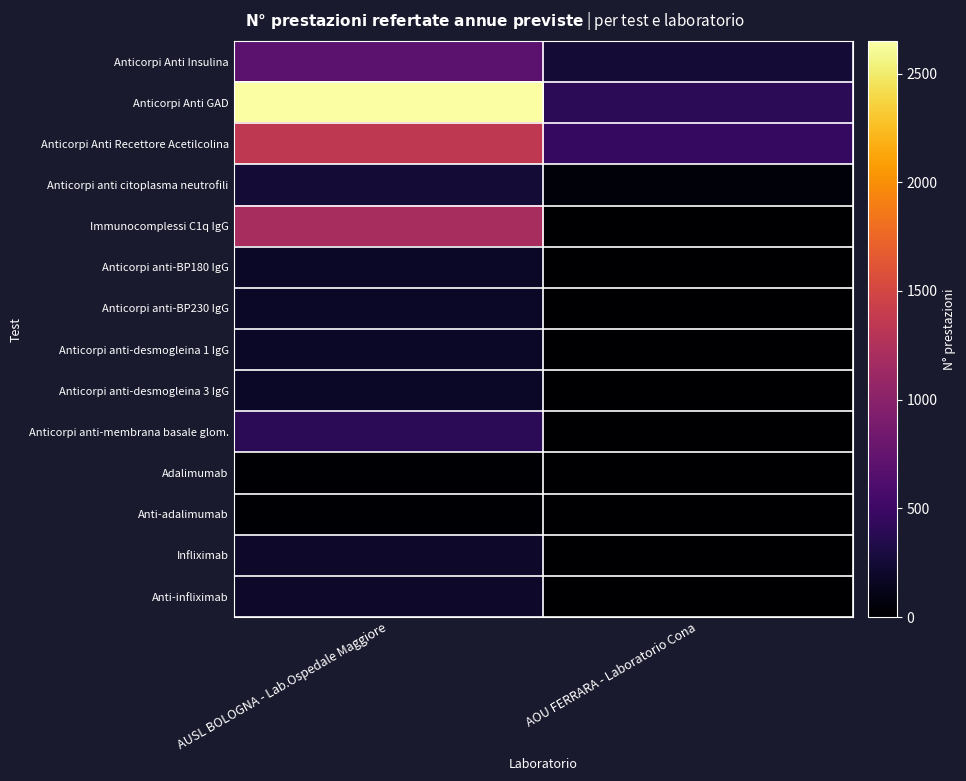

At which category does the chart reach its peak across all series?

AUSL BOLOGNA - Lab.Ospedale Maggiore